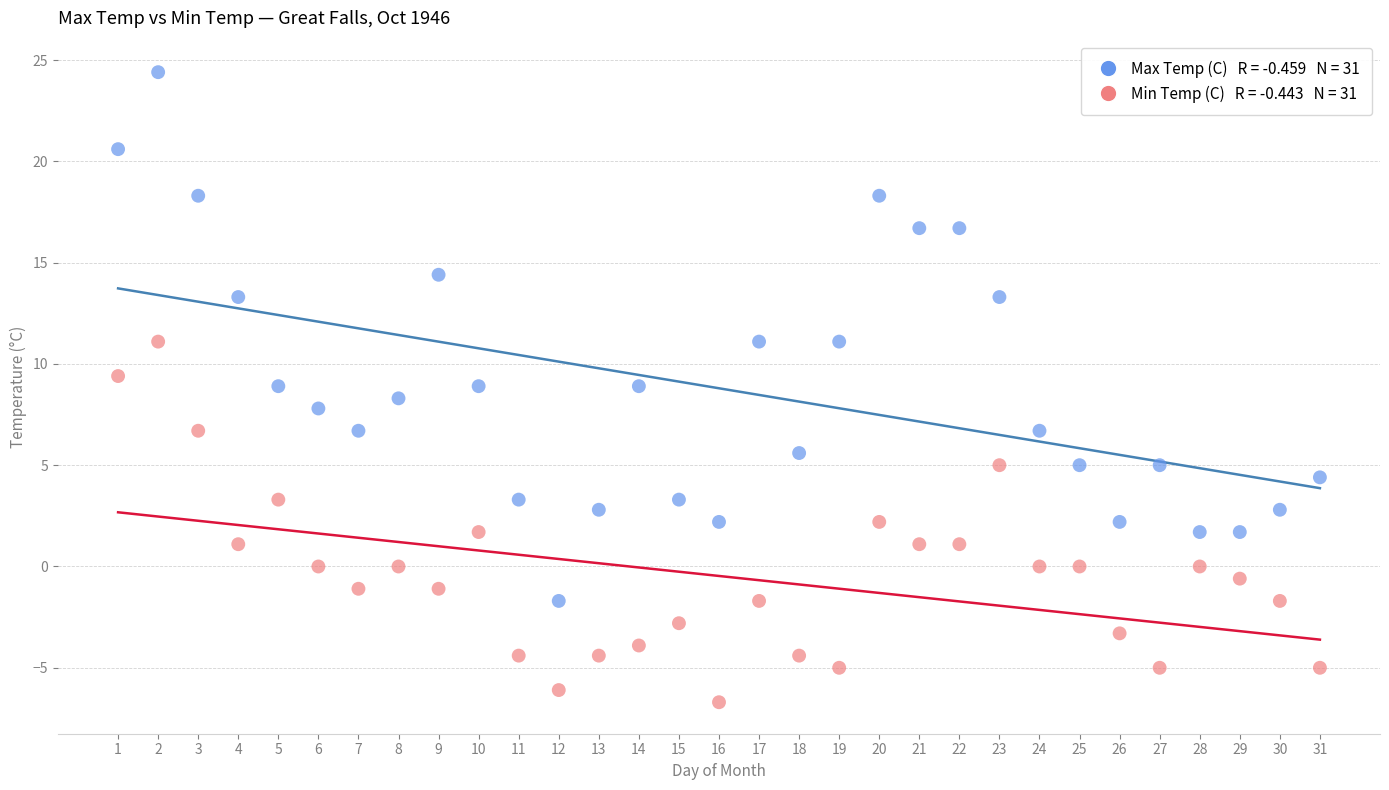

Across all data points, what is the range of Y values (max minus min)?

31.1